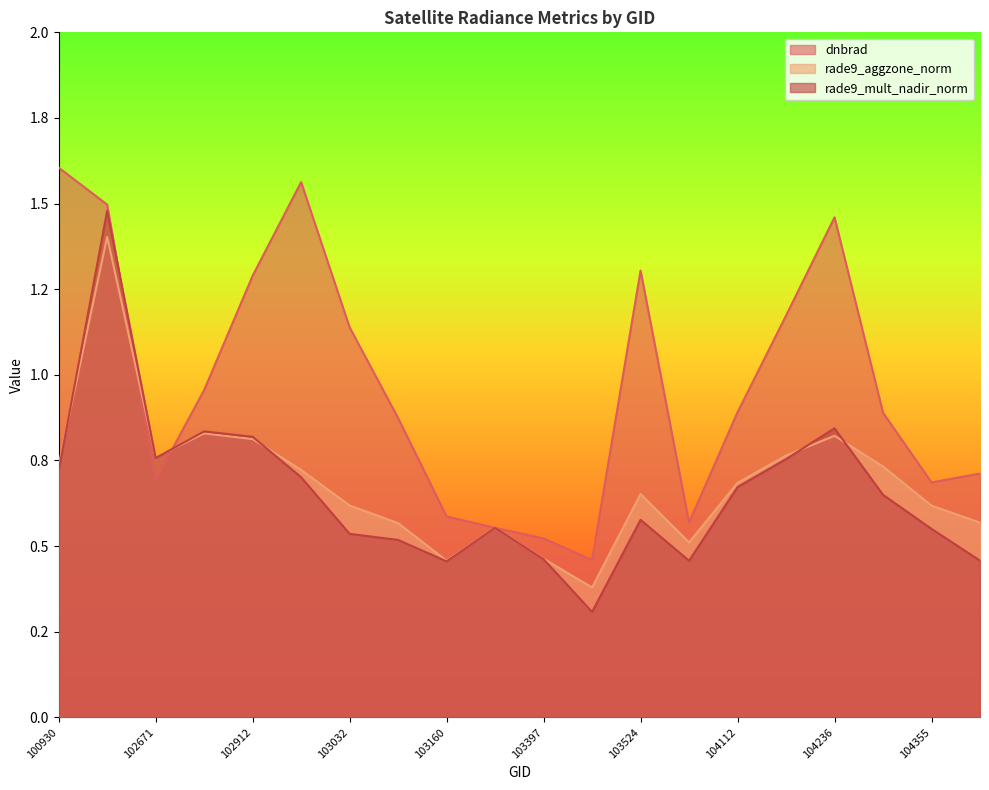

What is the highest value of the rade9_mult_nadir_norm series?

1.5